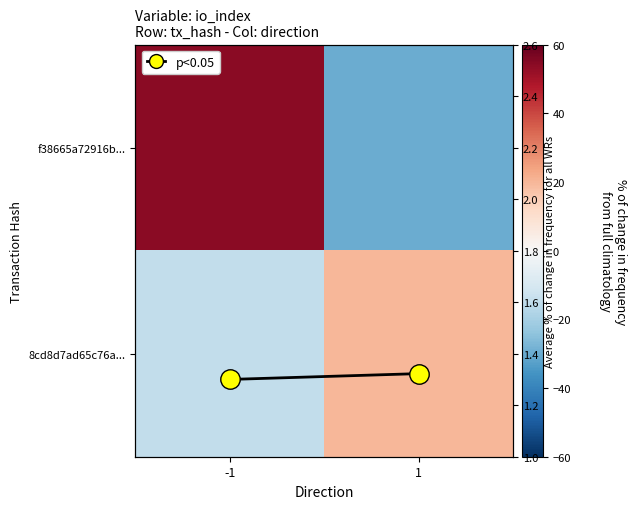

What is the total value across all series at -1?

39